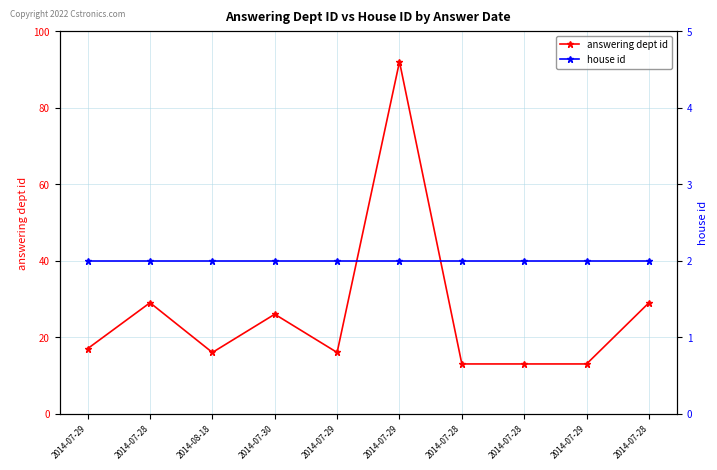

Reading left to right, list all the values displayed in this chart.

answering dept id: 17	29	16	26	16	92	13	13	13	29
house id: 2	2	2	2	2	2	2	2	2	2